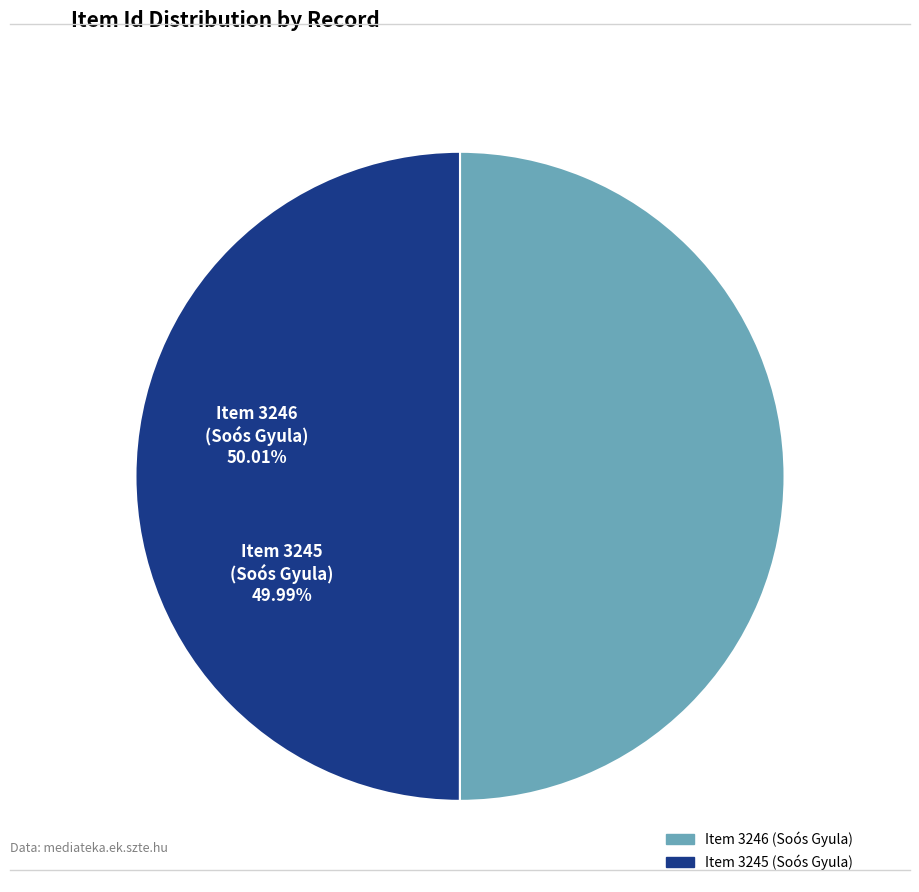

Is the sum of Item 3246 (Soós Gyula) and Item 3245 (Soós Gyula) greater than half?

Yes